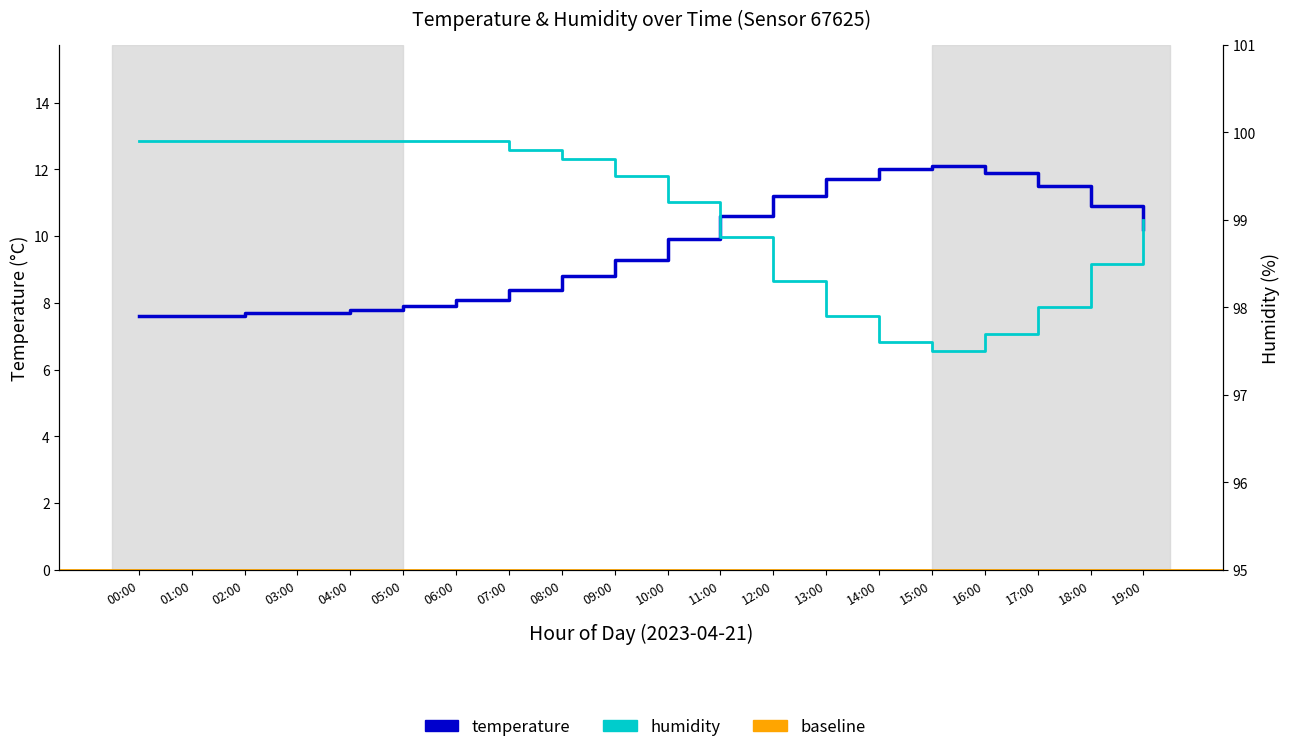

What value does the humidity series have at 09:00?

99.5